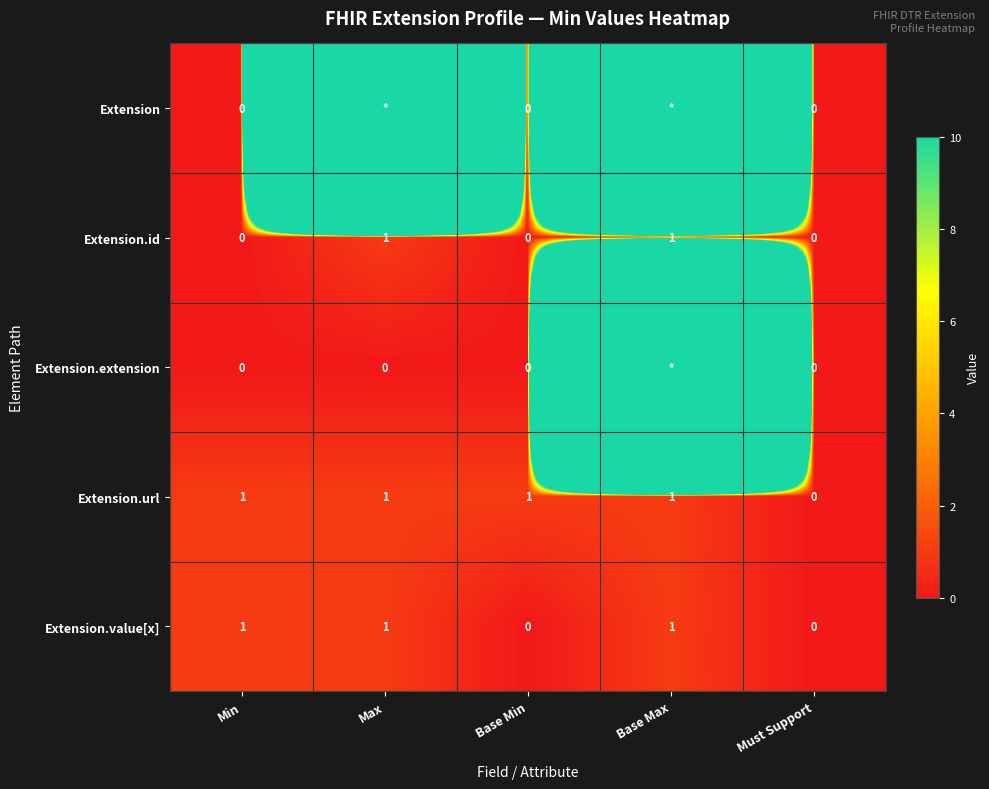

Is it true that Extension.id equals 0 at Max?

False